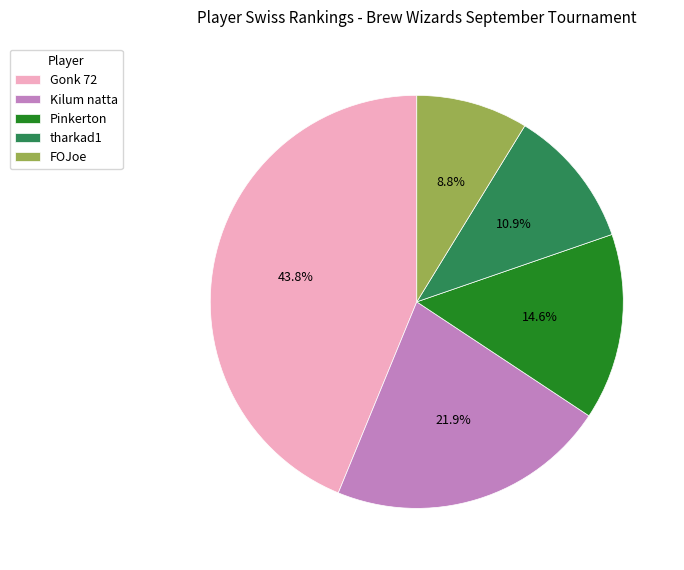

What is the total percentage of Gonk 72 and Pinkerton?

58.4%